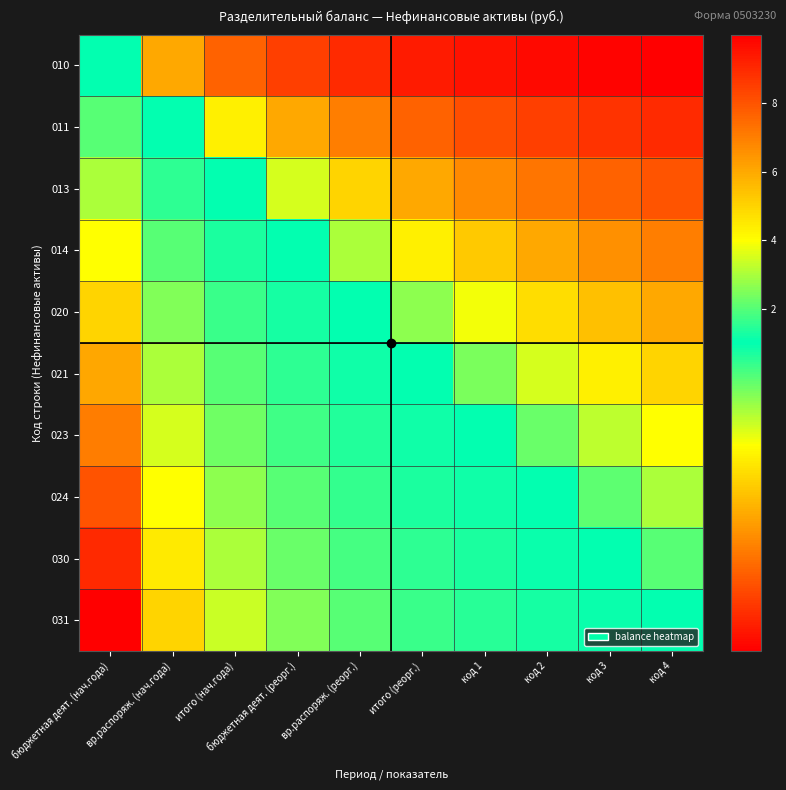

At which category is the sum across all series the highest?

бюджетная деят. (нач.года)